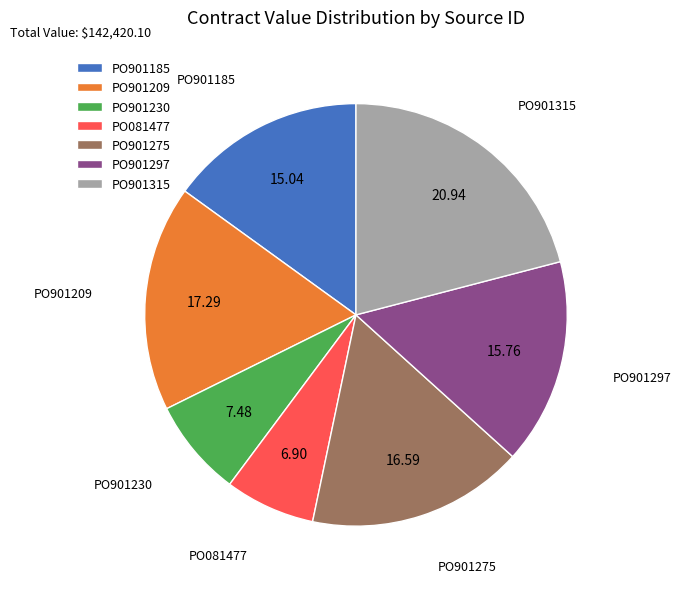

Combined, do PO901209 and PO081477 account for over 50%?

No